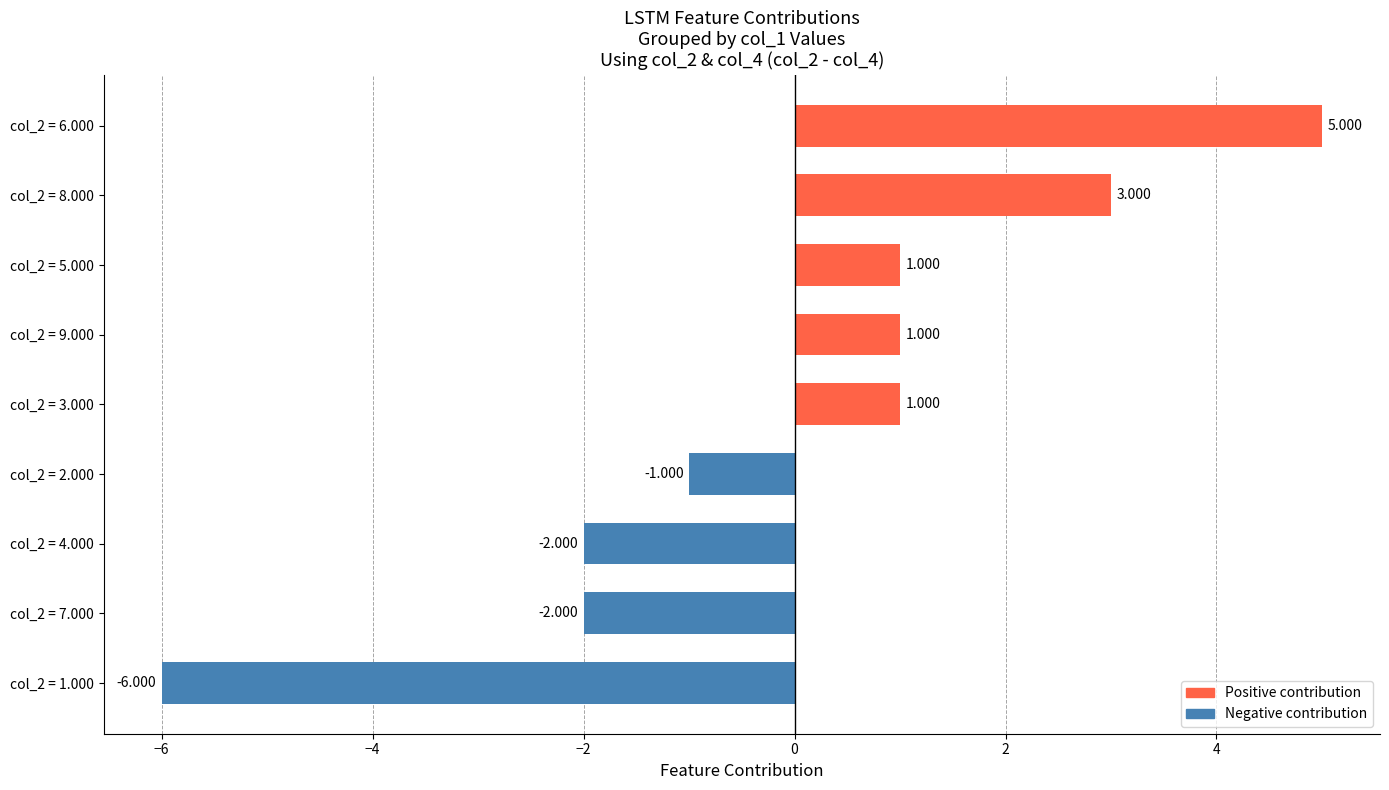

Does the chart contain any negative values?

Yes